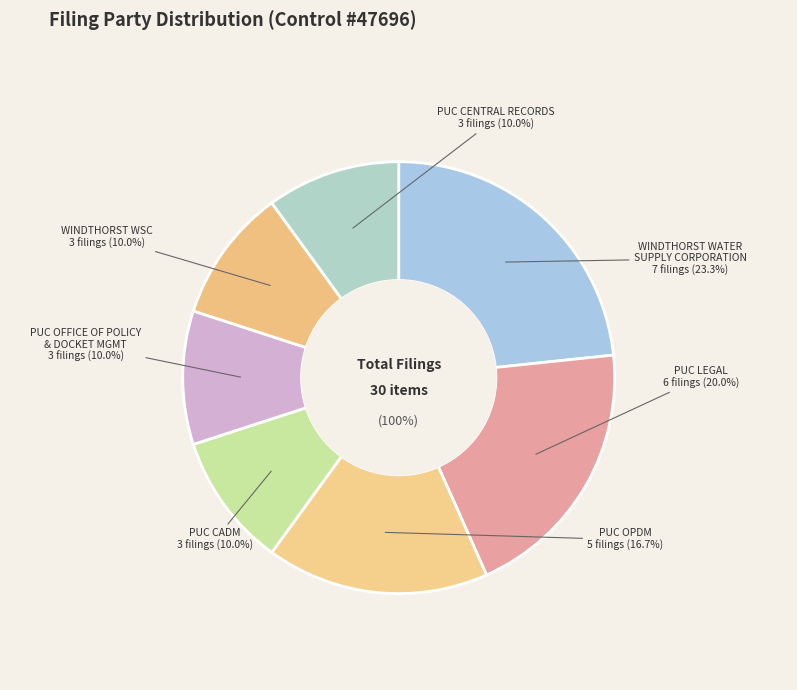

To the nearest percent, what is the difference between the PUC OFFICE OF POLICY
& DOCKET MGMT and PUC LEGAL slice percentages?

10%